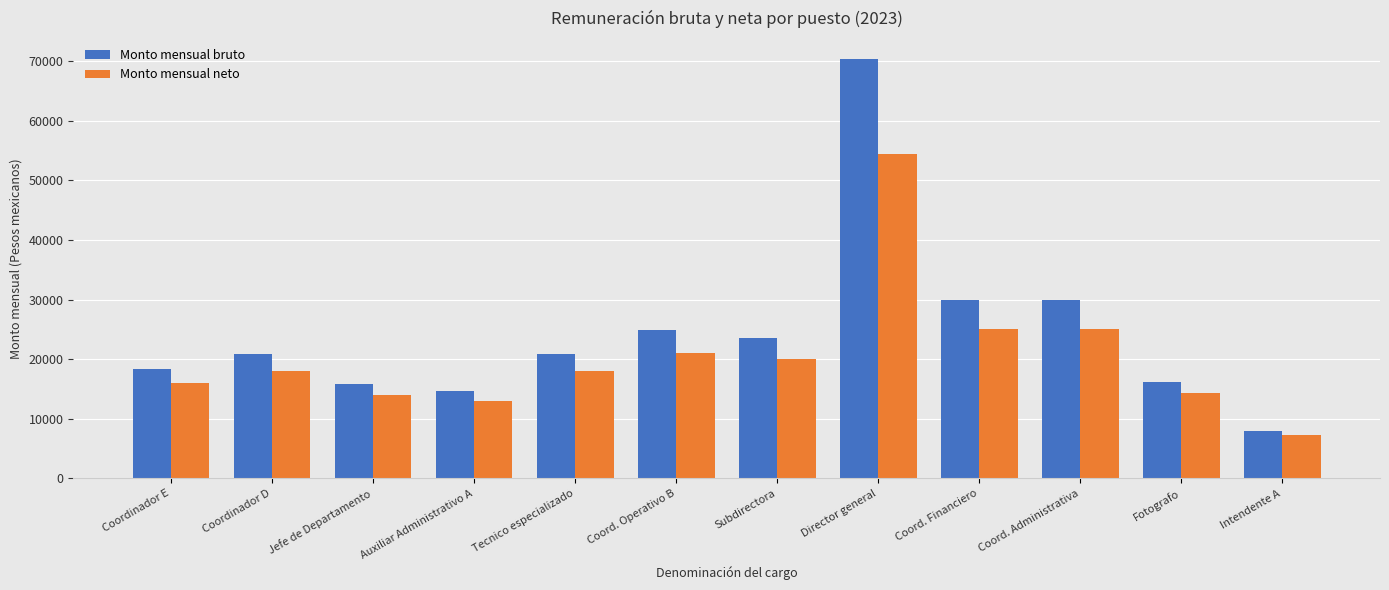

Is the value of Monto mensual bruto at Director general greater than the value of Monto mensual neto at Jefe de Departamento?

Yes